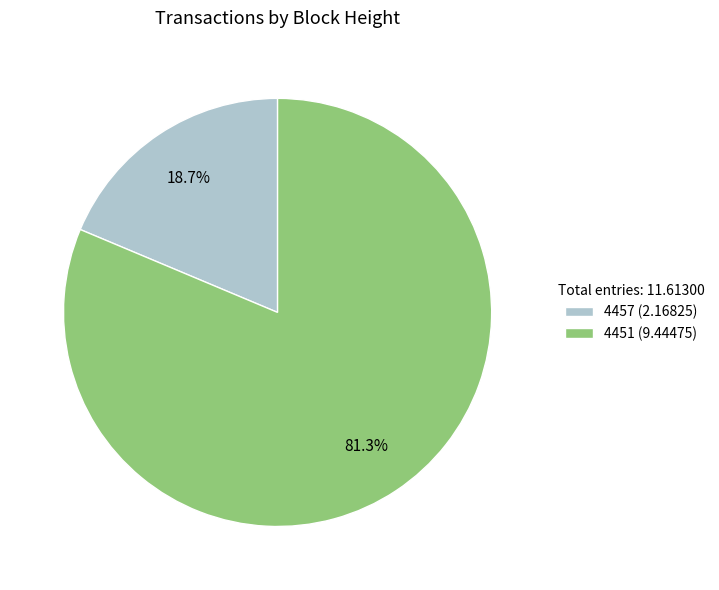

What is the ratio of the value at 4457 to the value at 4451?

0.2